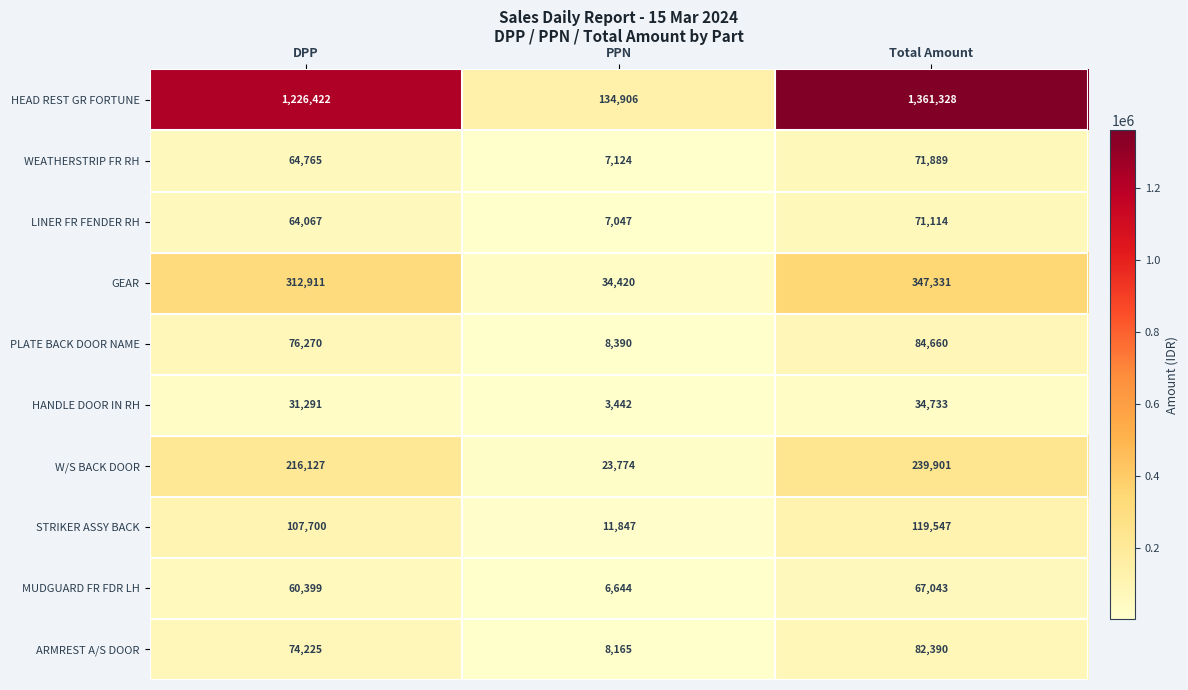

At how many categories does at least one series exceed 186559?

2